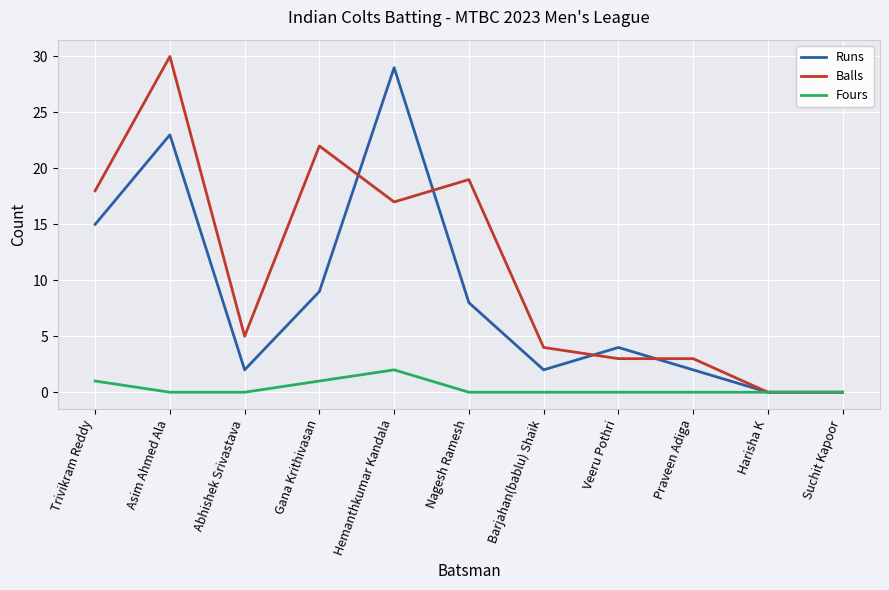

Which series changed the most between Nagesh Ramesh and Praveen Adiga?

Balls